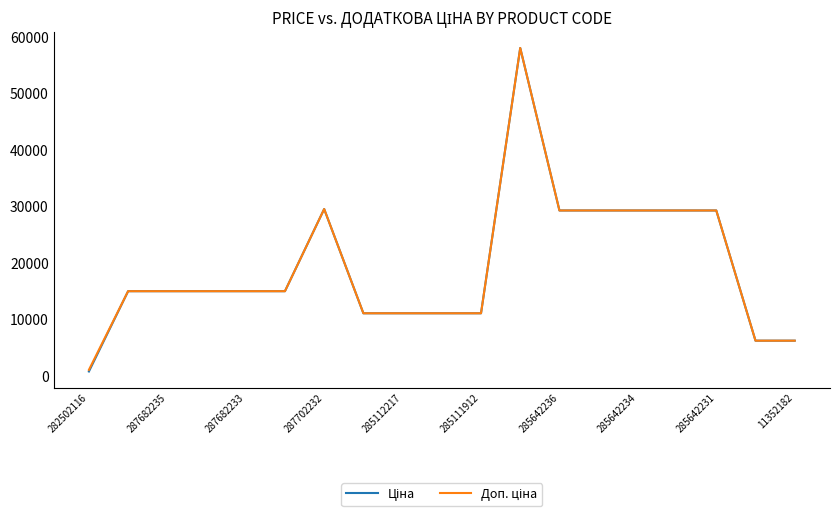

What is the greatest value displayed?

58037.0